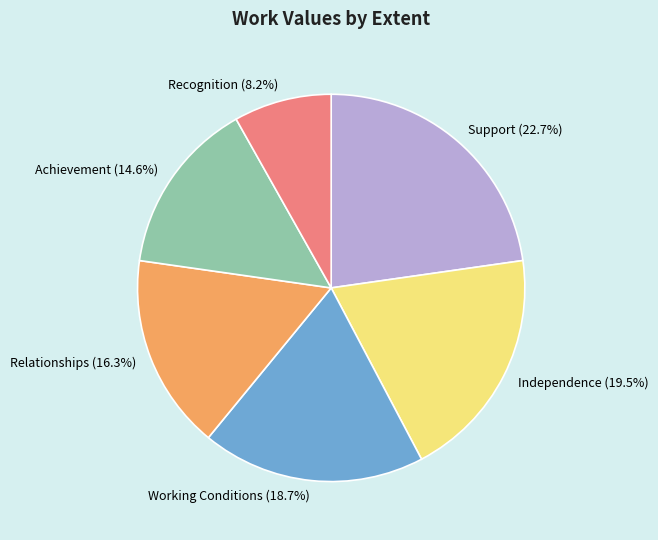

What percentage is the Recognition slice, to the nearest percent?

8%